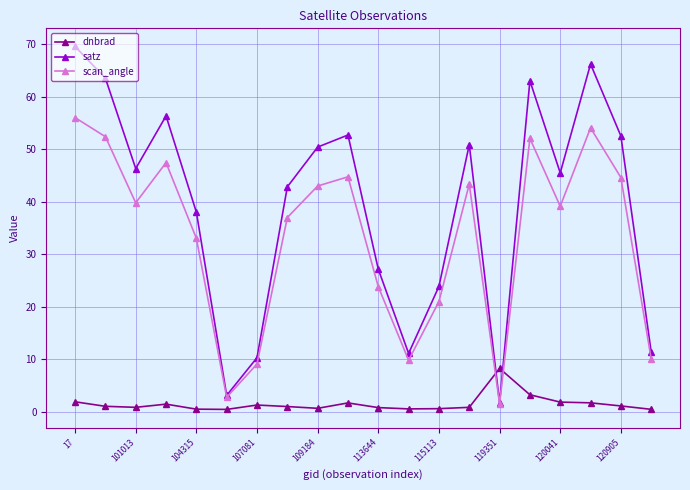

List the series in order of their overall mean, lowest first.

dnbrad, scan_angle, satz